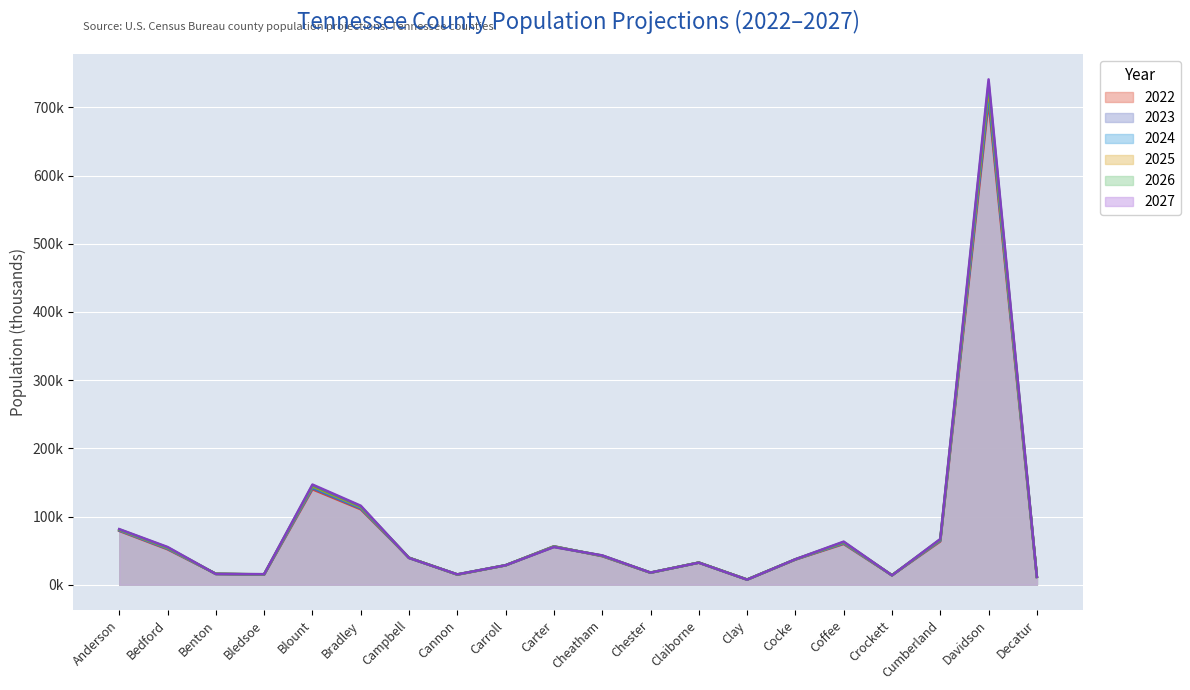

Reading right to left, extract all data points from this chart.

2022: 11.6	708.1	63.5	13.9	59.7	36.9	7.6	32.4	17.6	41.8	56.4	28.5	14.8	39.6	110.6	140.0	14.8	16.0	52.0	78.9
2023: 11.6	715.1	64.4	13.9	60.5	37.0	7.6	32.4	17.7	42.1	56.2	28.5	14.9	39.5	111.8	141.5	15.0	15.9	52.6	79.5
2024: 11.6	721.8	65.2	13.8	61.2	37.1	7.5	32.4	17.7	42.4	56.0	28.5	15.0	39.5	112.9	143.0	15.1	15.9	53.3	80.1
2025: 11.5	728.4	65.9	13.8	61.9	37.2	7.5	32.4	17.7	42.6	55.7	28.6	15.1	39.4	113.9	144.4	15.2	15.8	54.0	80.6
2026: 11.5	734.8	66.5	13.8	62.6	37.3	7.5	32.4	17.8	42.8	55.5	28.6	15.1	39.3	114.9	145.7	15.4	15.8	54.7	81.1
2027: 11.5	741.0	67.0	13.8	63.2	37.3	7.4	32.3	17.8	43.0	55.2	28.6	15.2	39.2	115.9	146.9	15.5	15.7	55.3	81.5